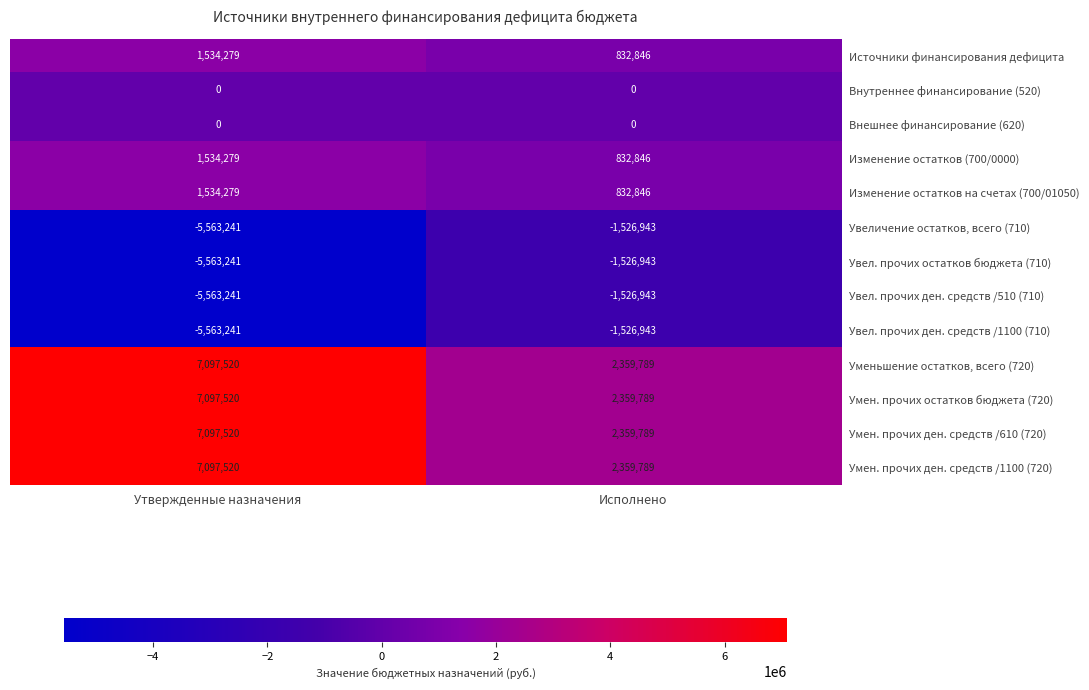

How many data points does each series have?

2